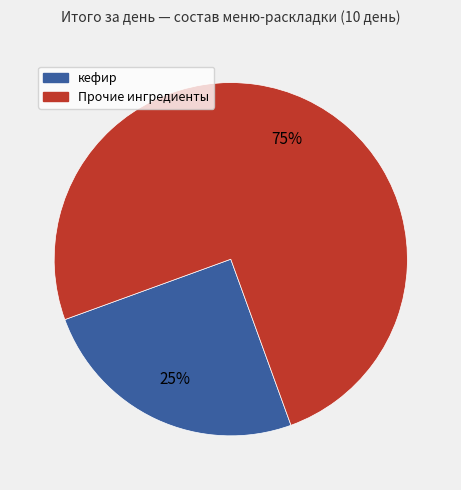

True or false: Прочие ингредиенты accounts for 75% of the total.

True